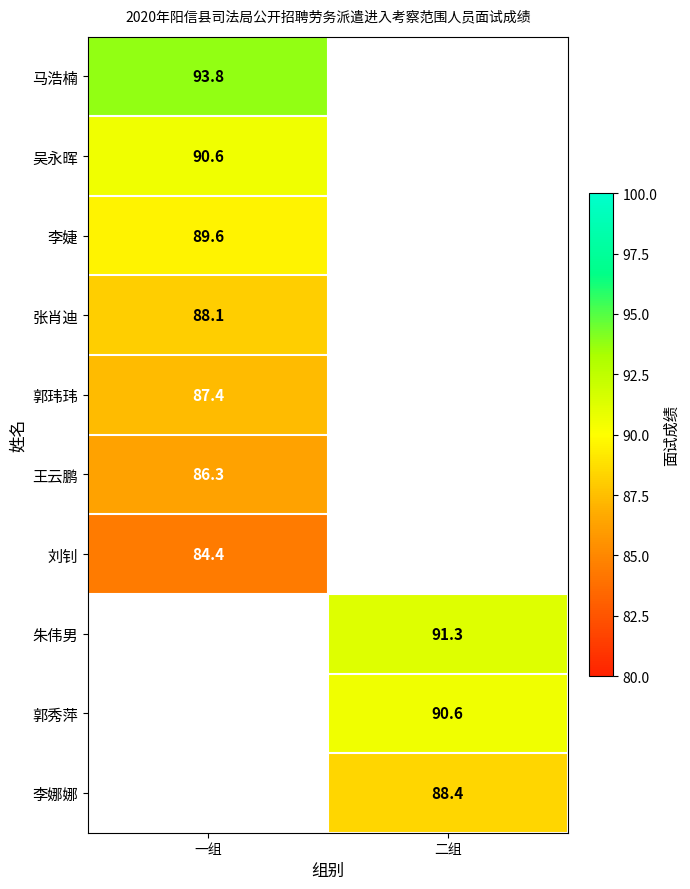

The 吴永晖 series shows 160.7 at 一组. True or false?

False